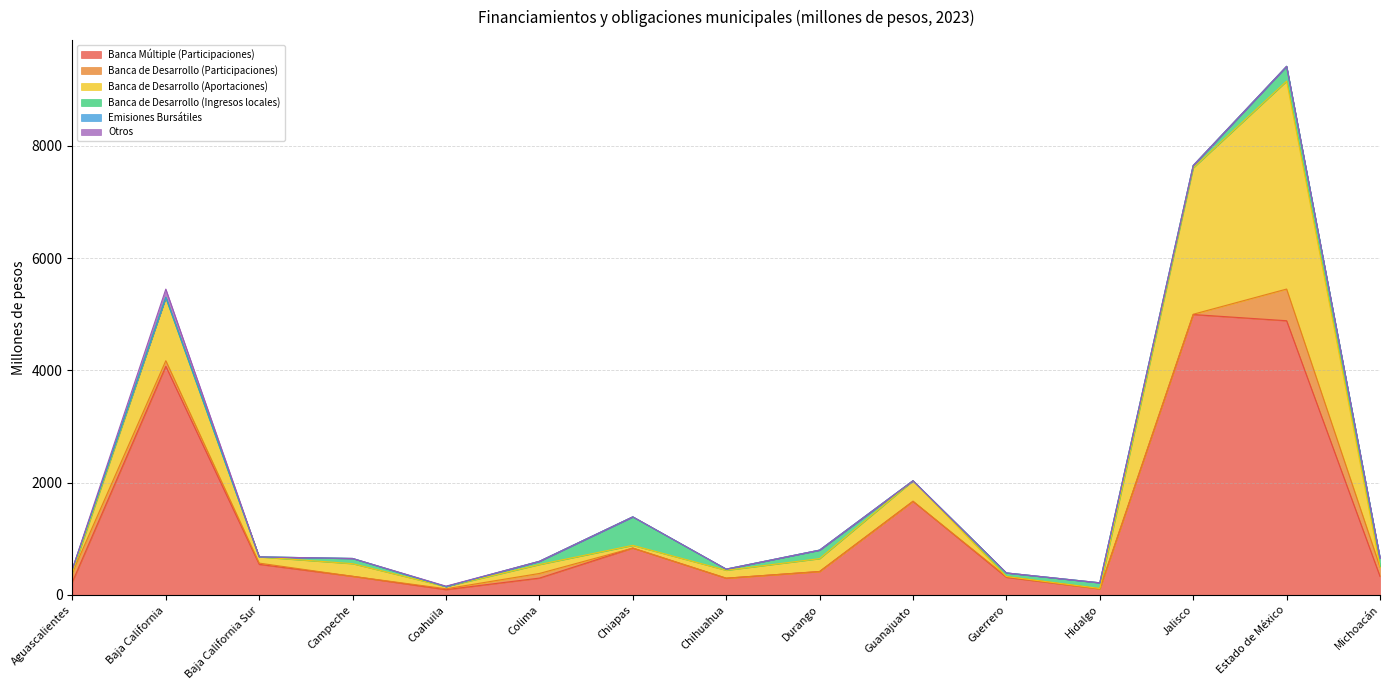

At which category is the sum across all series the highest?

Estado de México